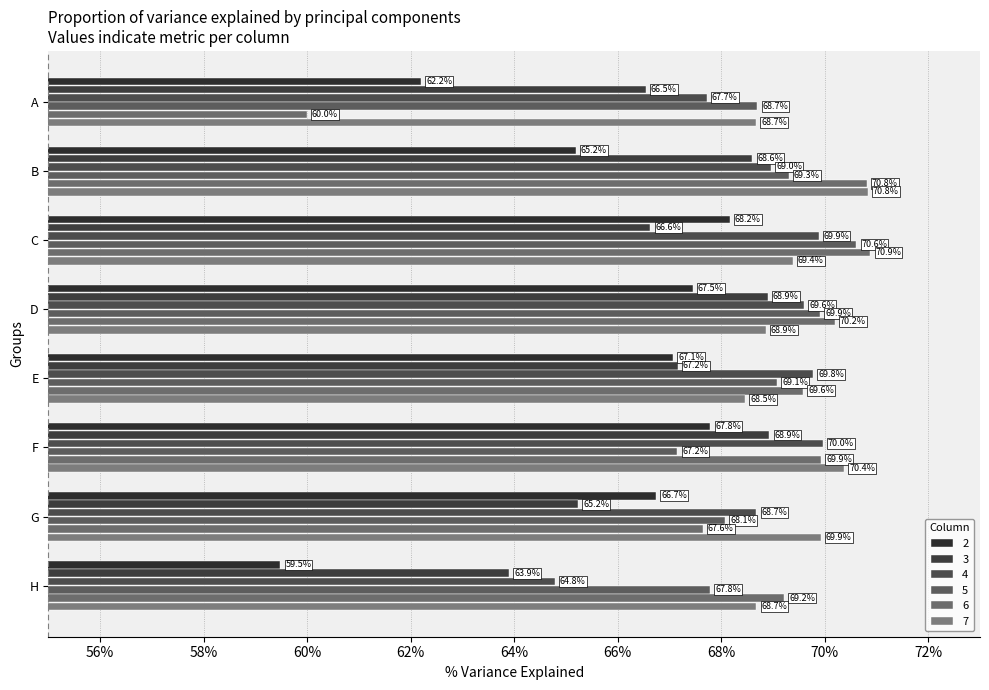

What is the total value across all series at E?

4.1